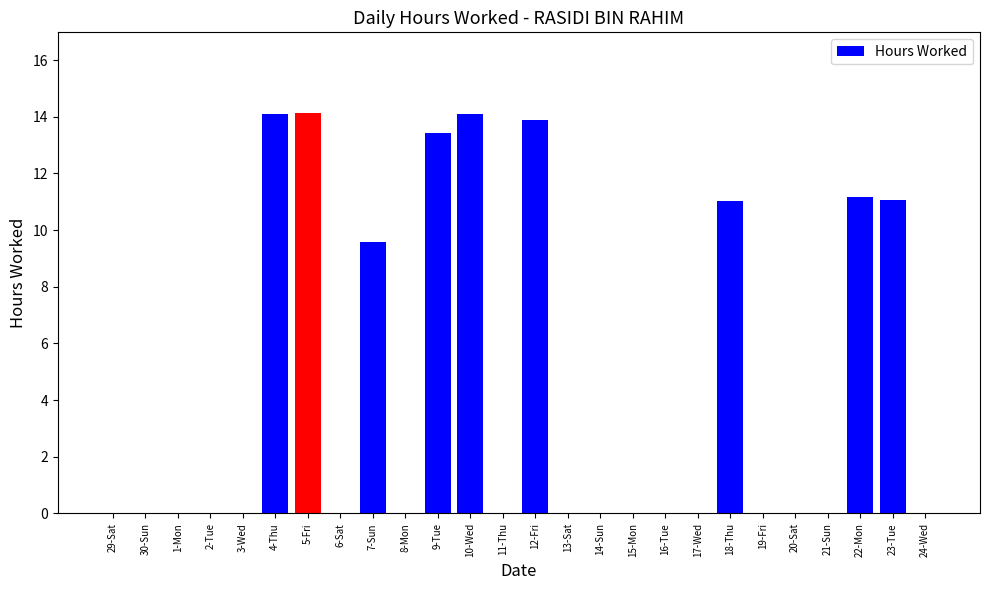

Are the bars horizontal?

No